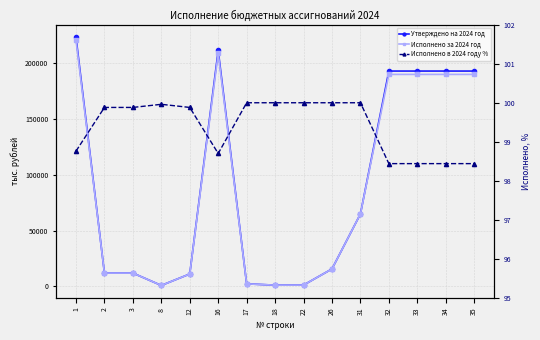

Count the number of data series in this chart.

3